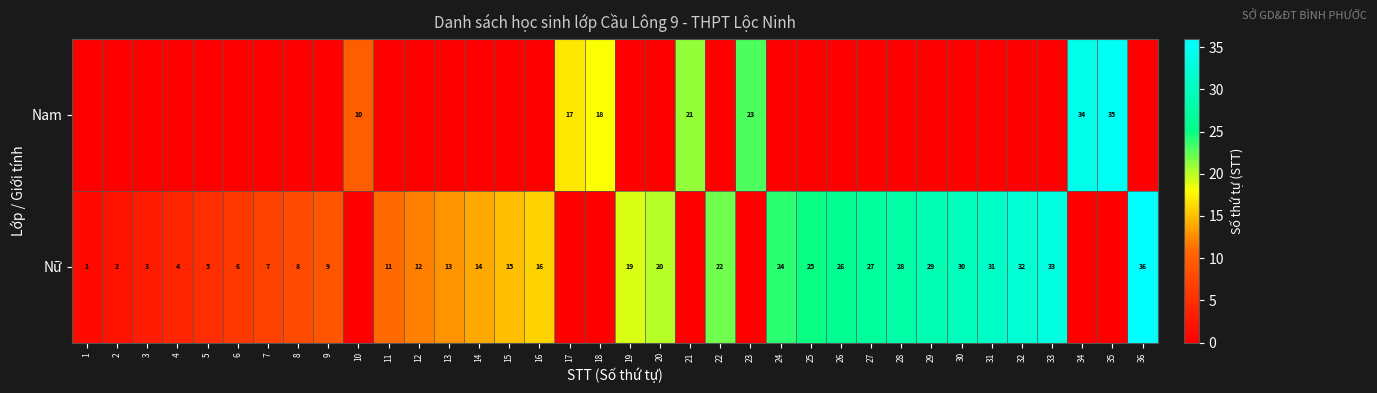

What is the difference between the highest and lowest values at 22?

22